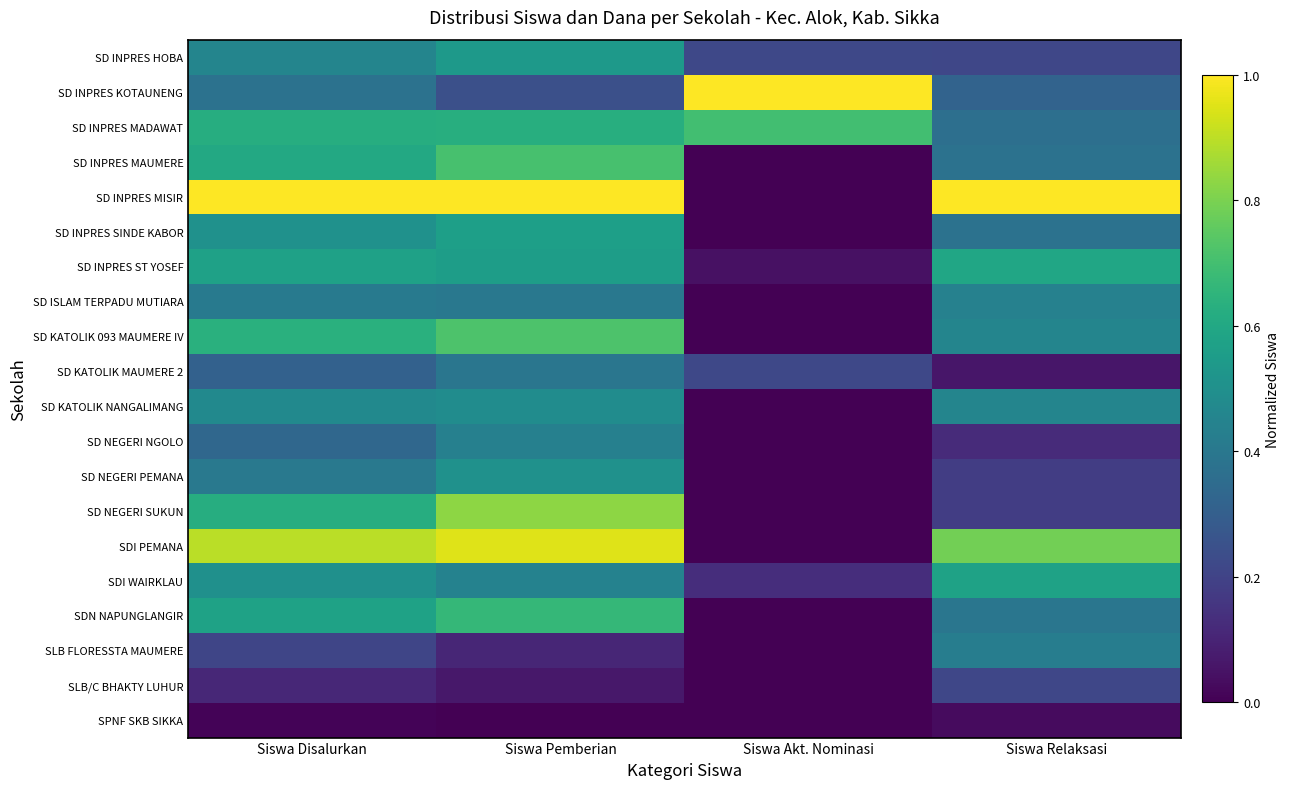

Rank the series by their maximum value, from highest to lowest.

SD INPRES KOTAUNENG, SD INPRES MISIR, SDI PEMANA, SD NEGERI SUKUN, SD KATOLIK 093 MAUMERE IV, SD INPRES MAUMERE, SD INPRES MADAWAT, SDN NAPUNGLANGIR, SD INPRES ST YOSEF, SDI WAIRKLAU, SD INPRES SINDE KABOR, SD INPRES HOBA, SD NEGERI PEMANA, SD KATOLIK NANGALIMANG, SD ISLAM TERPADU MUTIARA, SD NEGERI NGOLO, SLB FLORESSTA MAUMERE, SD KATOLIK MAUMERE 2, SLB/C BHAKTY LUHUR, SPNF SKB SIKKA